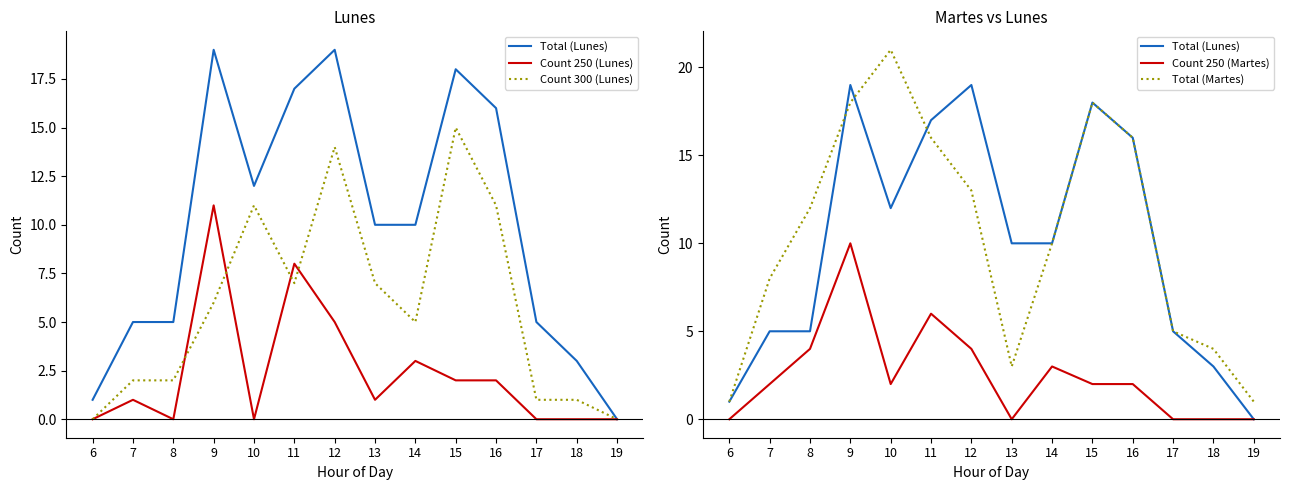

The Total (Lunes) series shows 18 at 15. True or false?

True